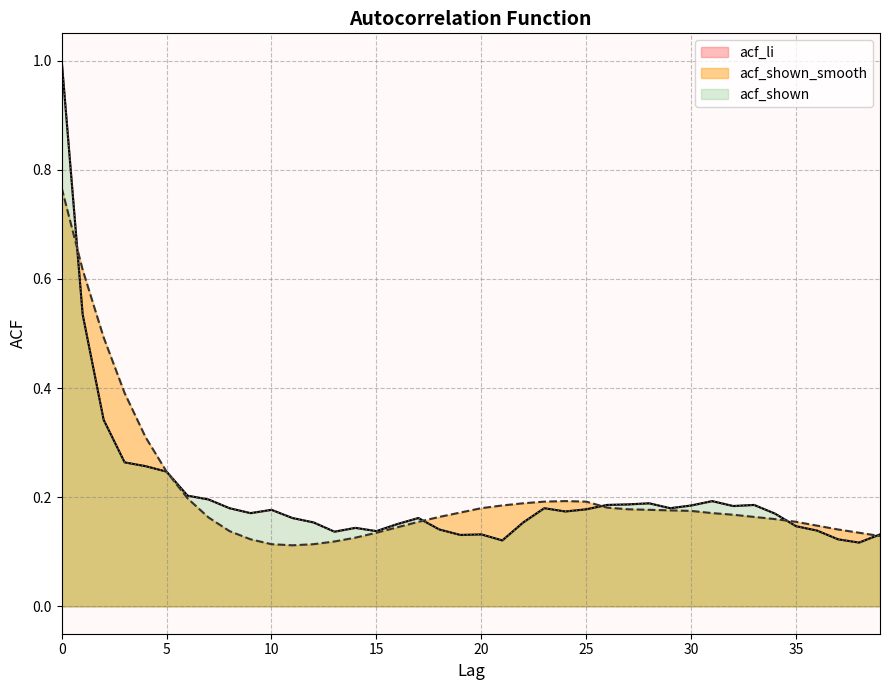

The value of acf_li at 5 is 0.2. True or false?

True